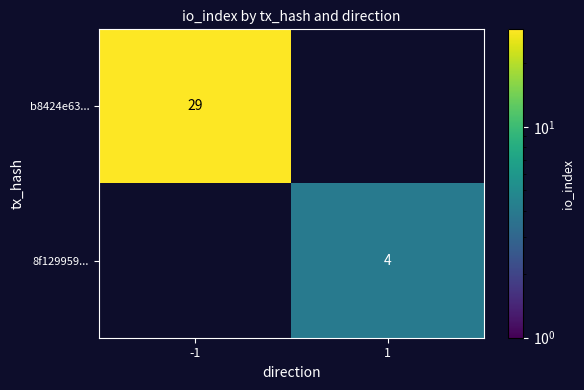

True or false: 8f129959... has a value of 1 at 1.

False